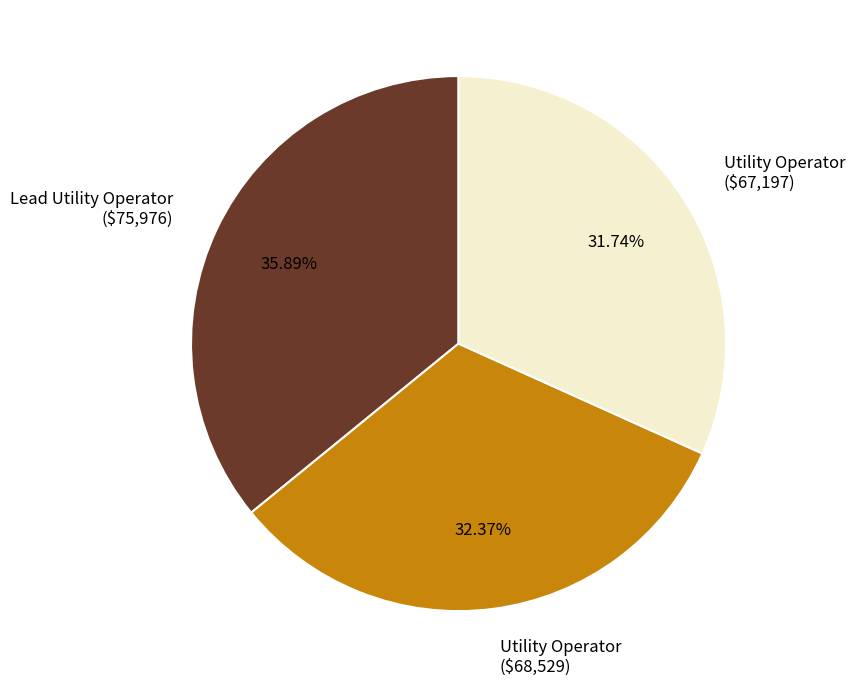

Is there any slice that represents more than half of the pie?

No